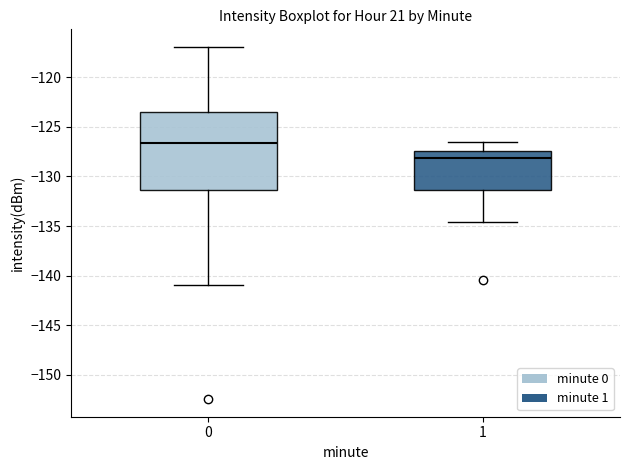

Which box has the lowest median line?

1